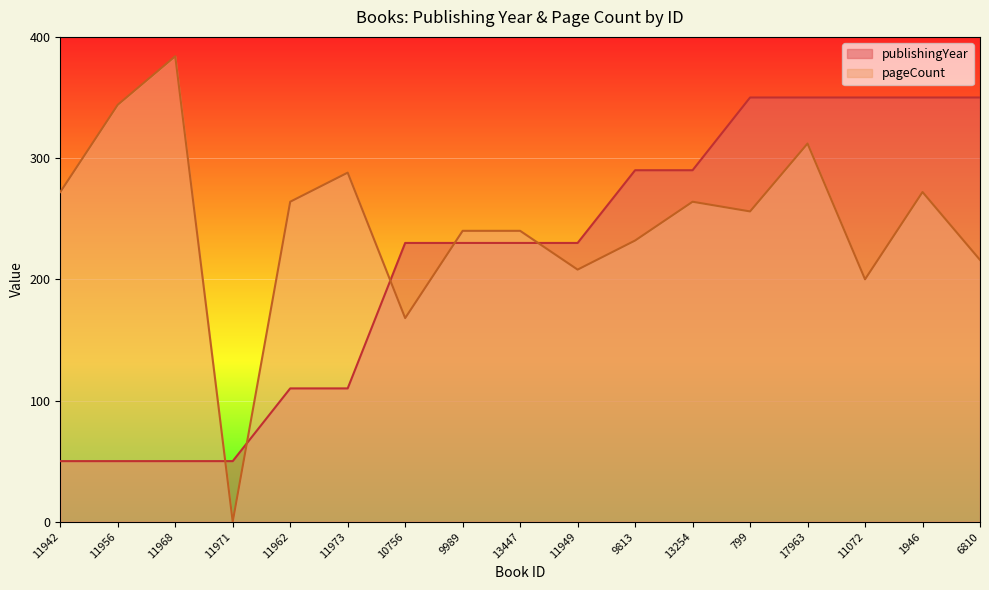

Which series has the widest spread of values?

pageCount